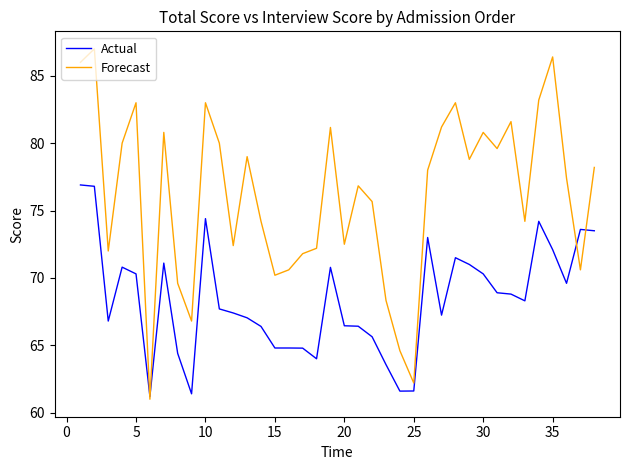

Which series has the widest spread of values?

Forecast